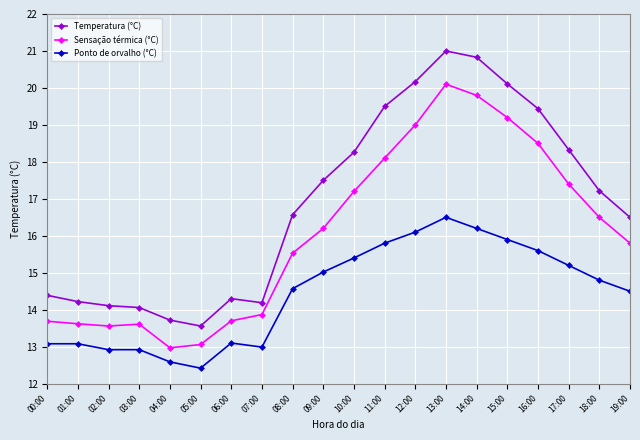

True or false: Ponto de orvalho (°C) and Temperatura (°C) cross at least once.

False